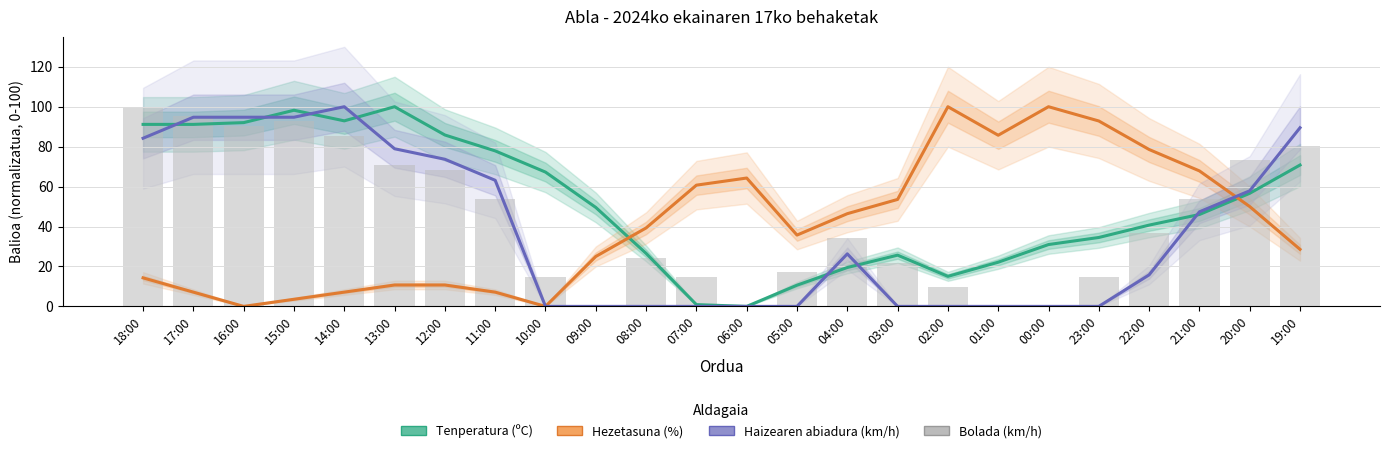

How many distinct data groups are displayed?

4